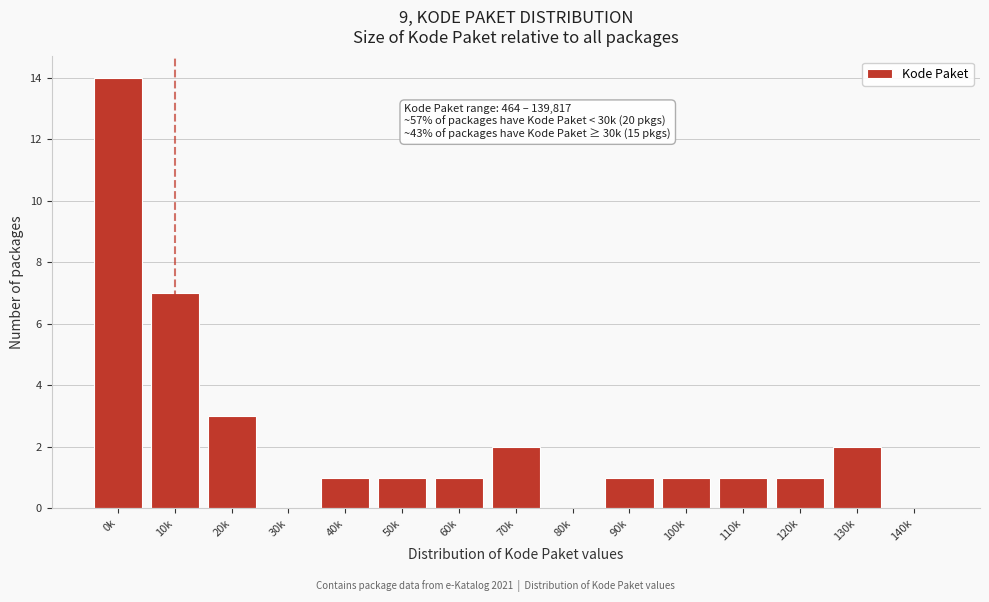

Reading right to left, list all the values displayed in this chart.

140k=0	130k=2	120k=1	110k=1	100k=1	90k=1	80k=0	70k=2	60k=1	50k=1	40k=1	30k=0	20k=3	10k=7	0k=14